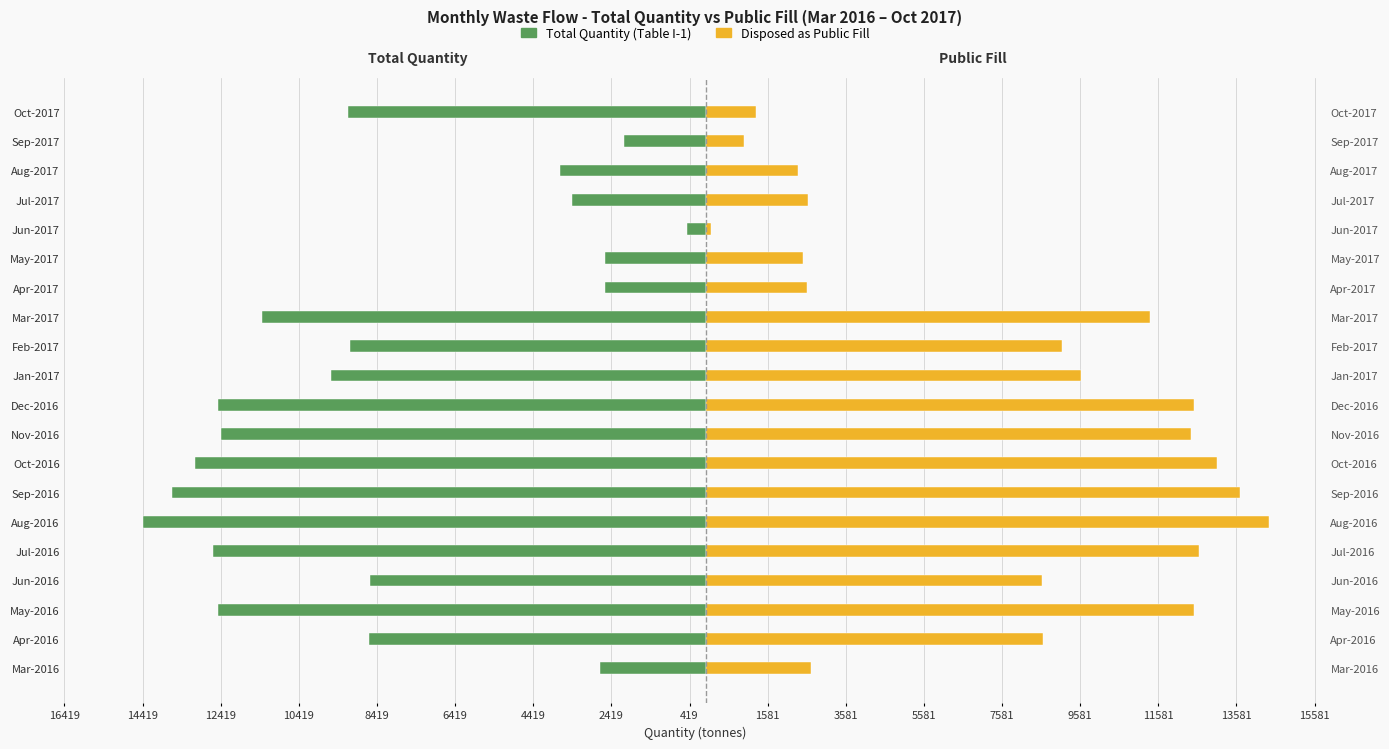

What is the value of the Total Quantity (Table I-1) bar at the 8th from the left?

-13088.9